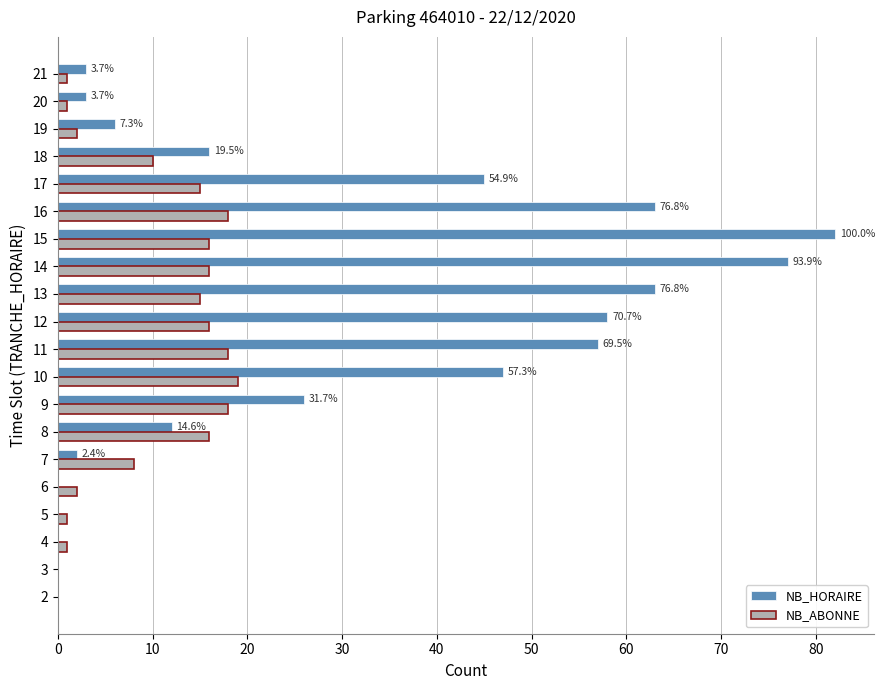

The NB_ABONNE series shows 0 at 3. True or false?

True